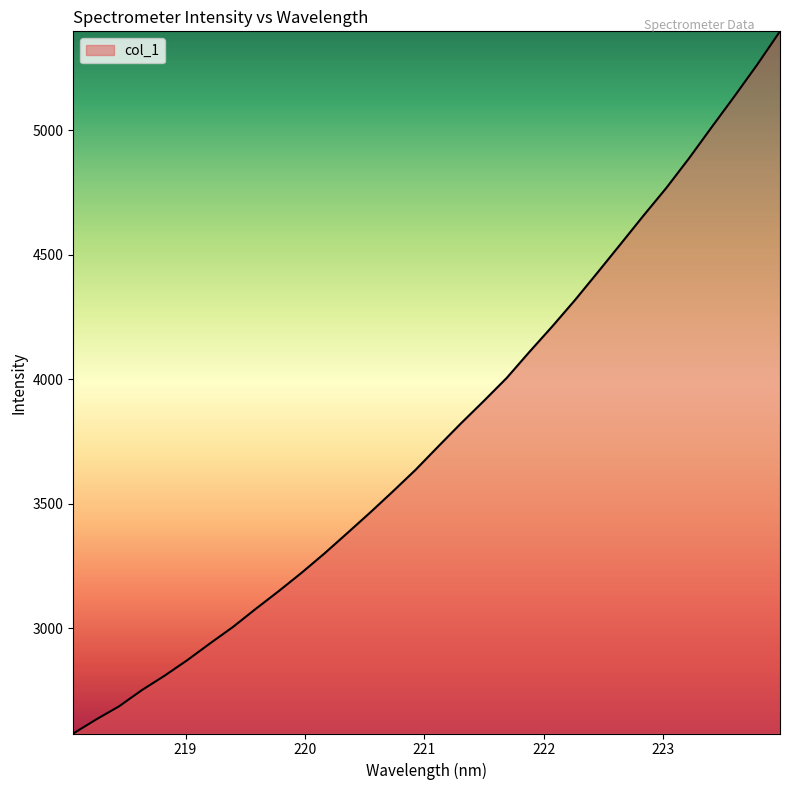

What is the minimum value shown in the chart?

2578.0